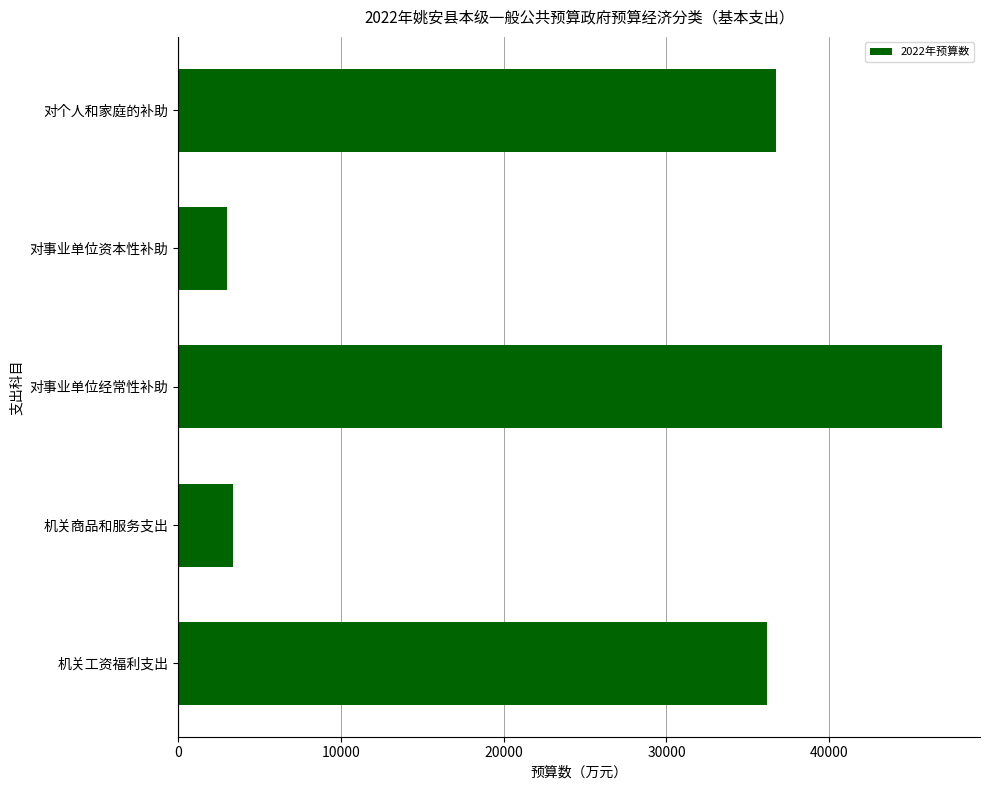

At which category does the chart reach its peak across all series?

对事业单位经常性补助